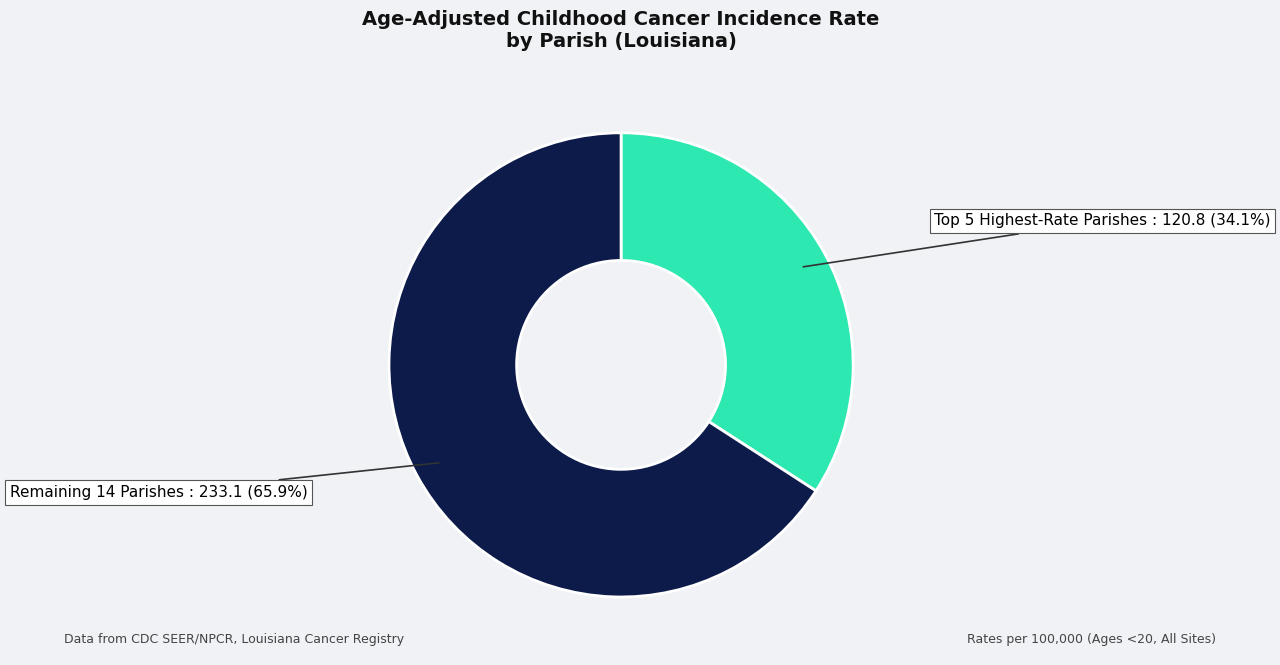

Which slice represents more than half of the pie?

Remaining 14 Parishes